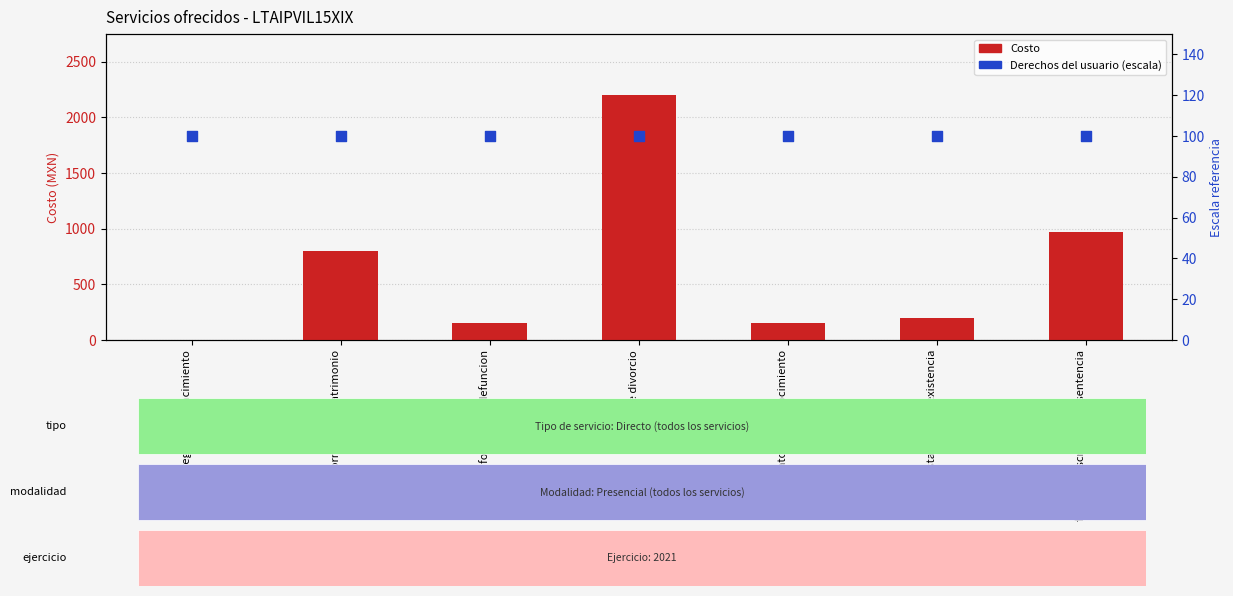

What is the total value across all series at constancia de inexistencia?

300